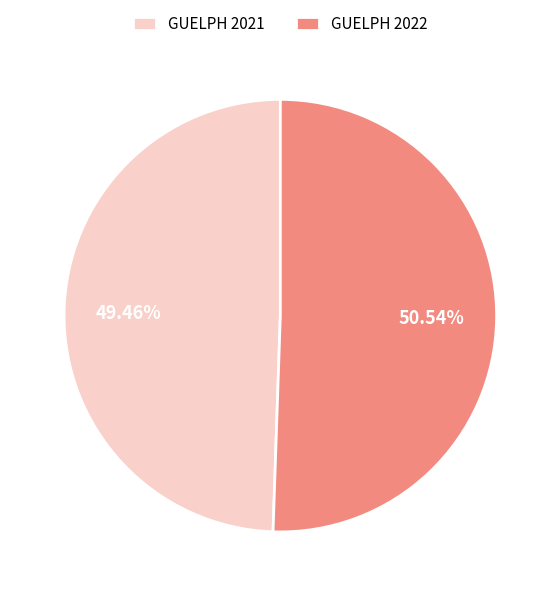

How many segments does this pie chart have?

2